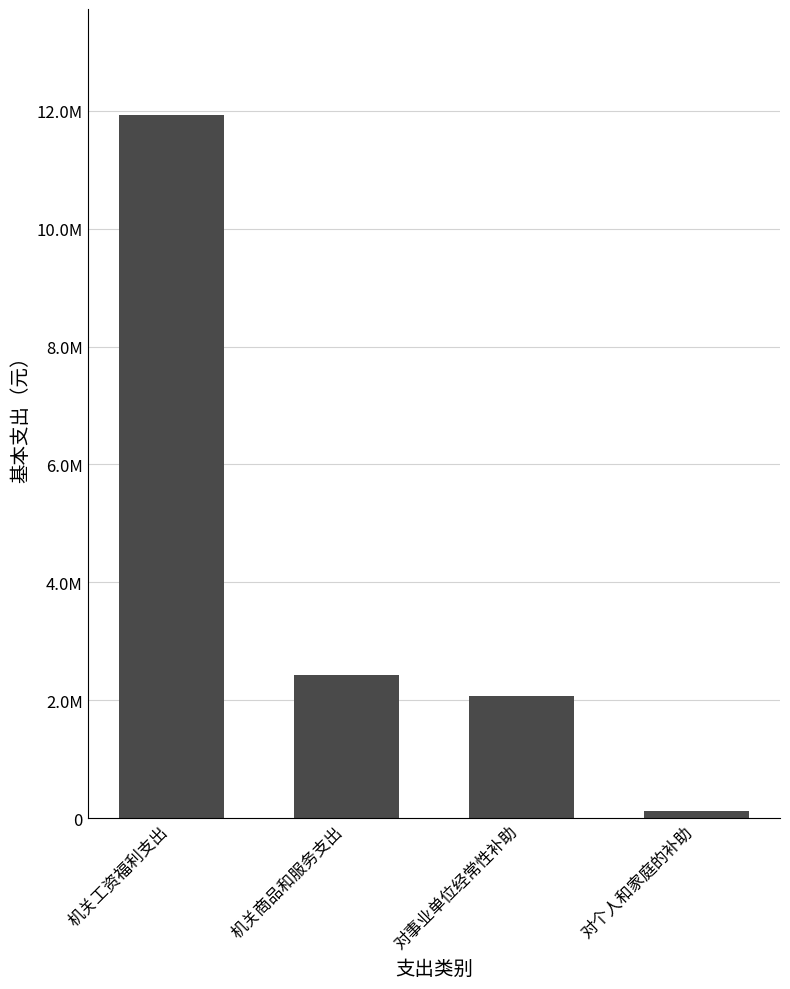

Reading left to right, transcribe all the data shown in this chart.

机关工资福利支出=11940104.2	机关商品和服务支出=2434053.4	对事业单位经常性补助=2063238.4	对个人和家庭的补助=112600.0